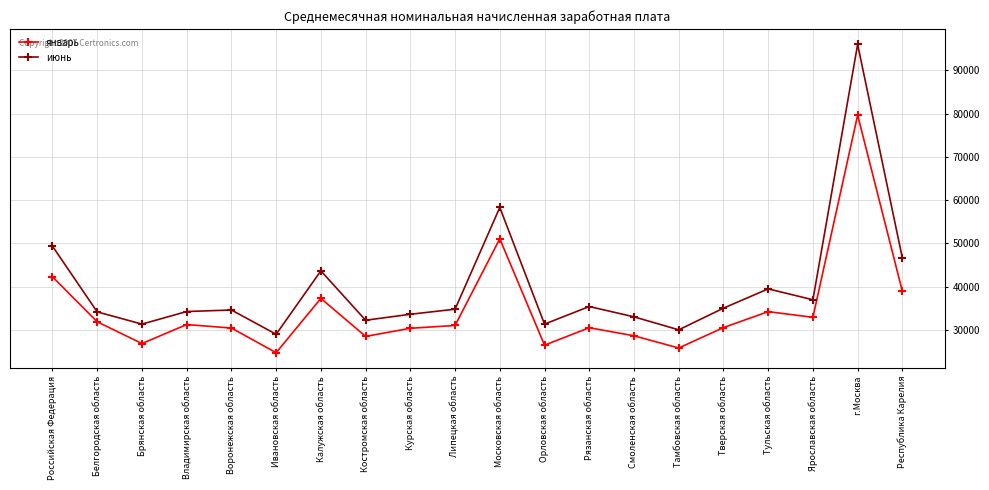

How many categories are shown in the chart?

20